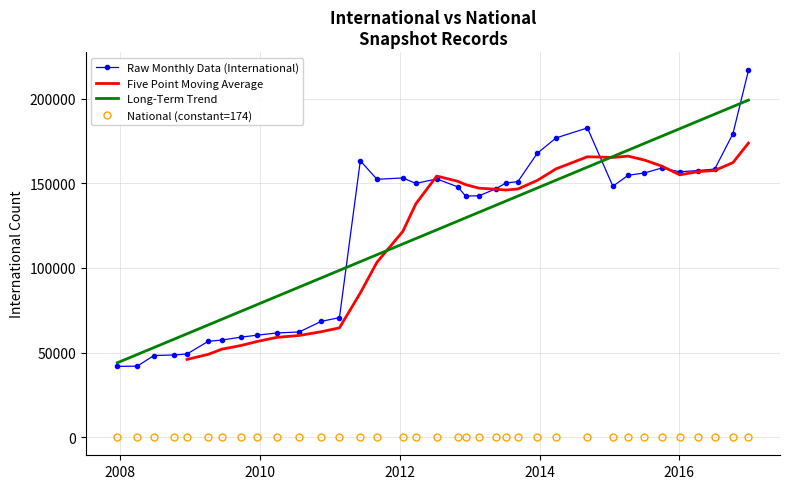

True or false: National (constant=174) and Raw Monthly Data (International) cross at least once.

False